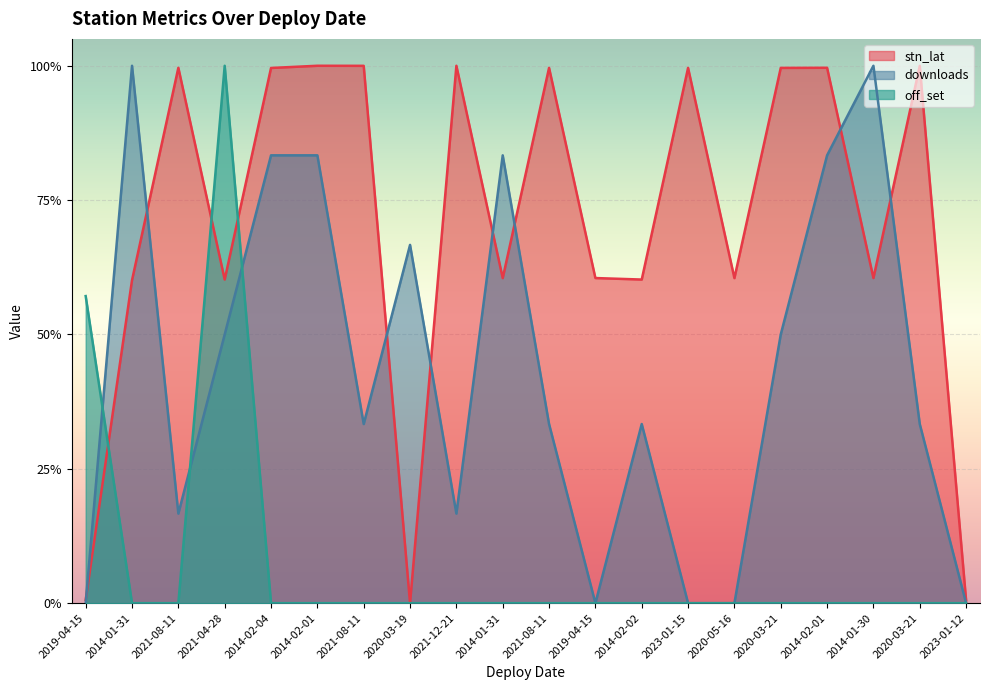

The stn_lat series shows 1.0 at 2020-03-21. True or false?

True